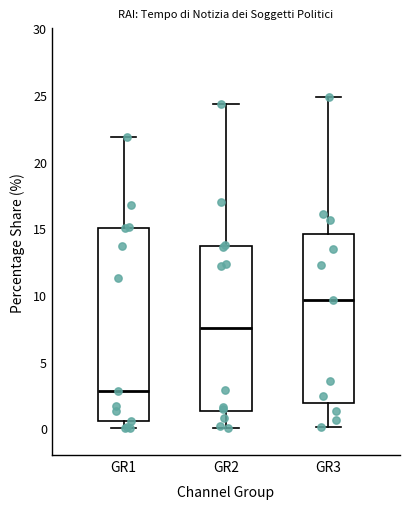

Comparing the boxes themselves (not the whiskers), which one is the tallest?

GR1